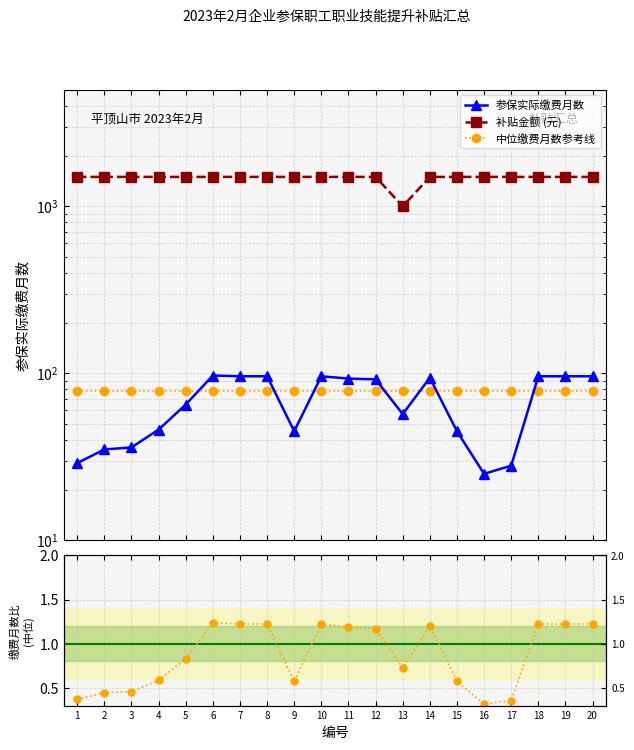

True or false: 参保实际缴费月数 and 月数/中位数 cross at least once.

False